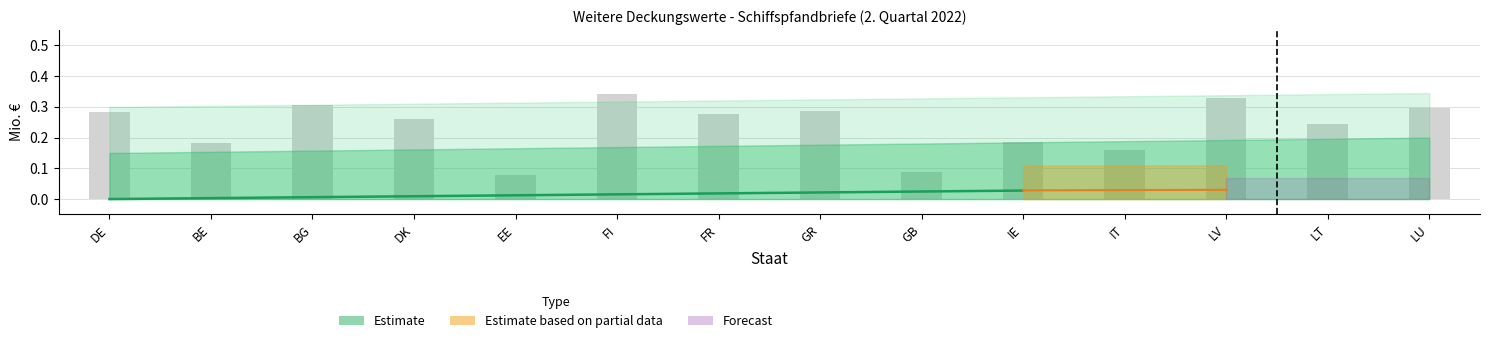

At which category does the chart reach its minimum across all series?

DE